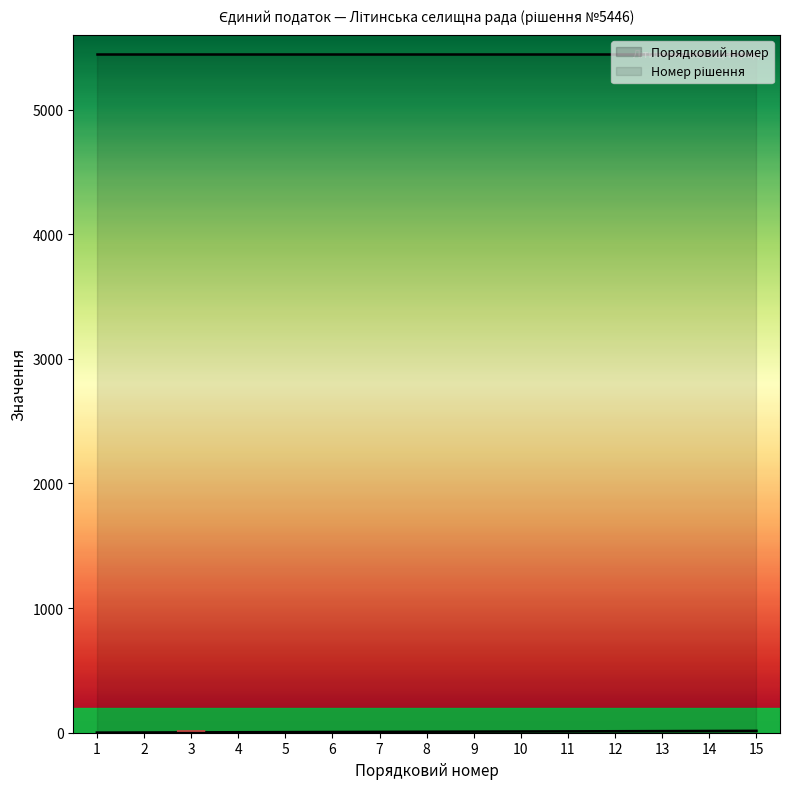

What is the approximate value of Порядковий номер at 5?

5.0